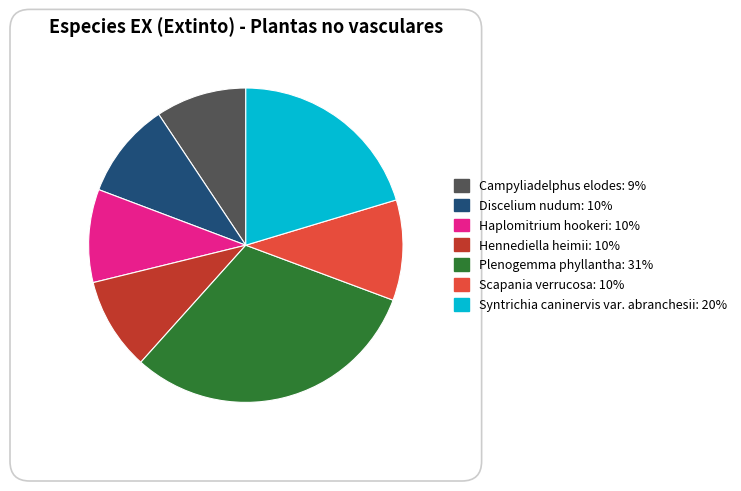

Between Plenogemma phyllantha and Hennediella heimii, which is larger?

Plenogemma phyllantha